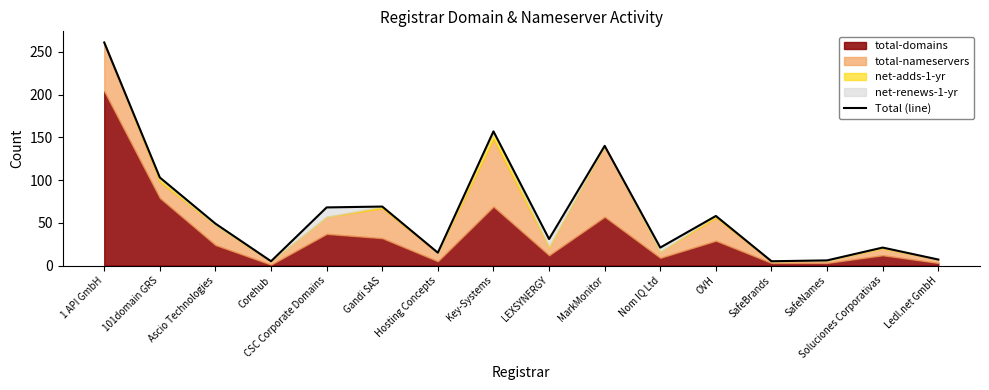

Which label corresponds to the smallest value in the chart?

Corehub